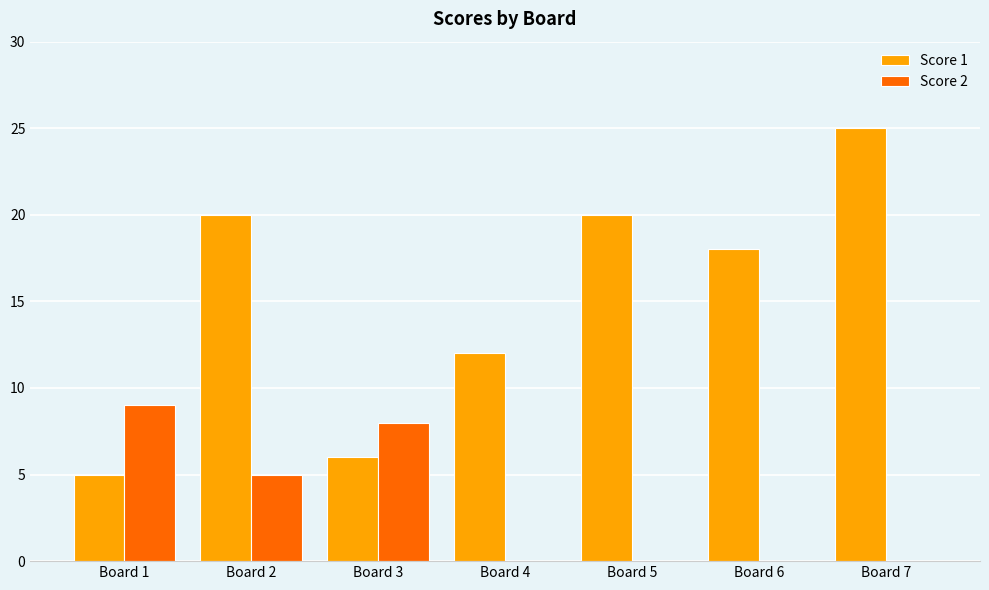

Is the value of Score 1 at Board 1 greater than the value of Score 2 at Board 3?

No